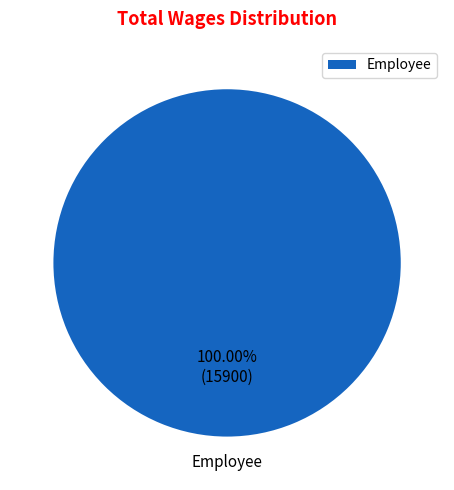

Is there any slice that represents more than half of the pie?

Yes